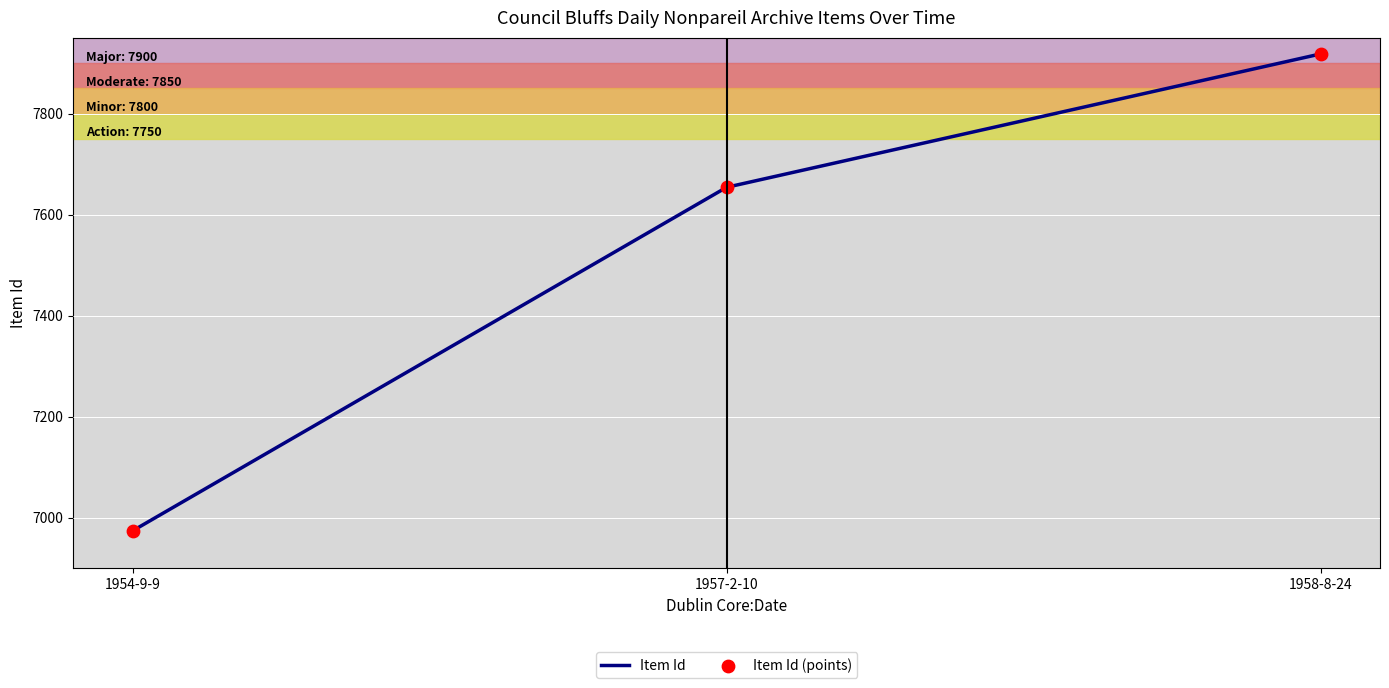

What is the greatest value displayed?

7918